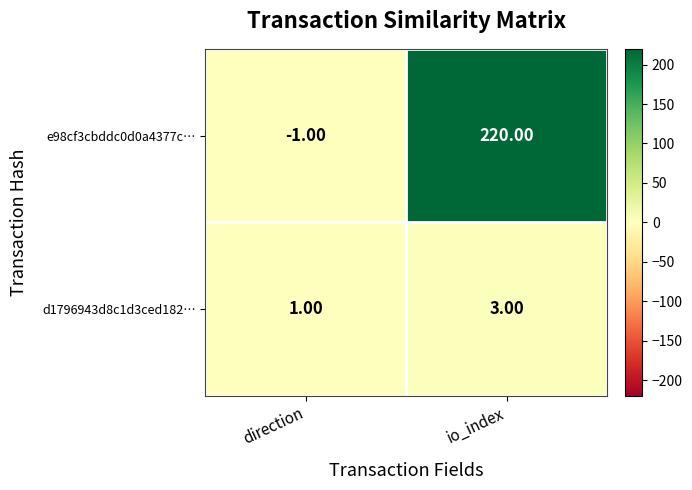

How many data points does each series have?

2